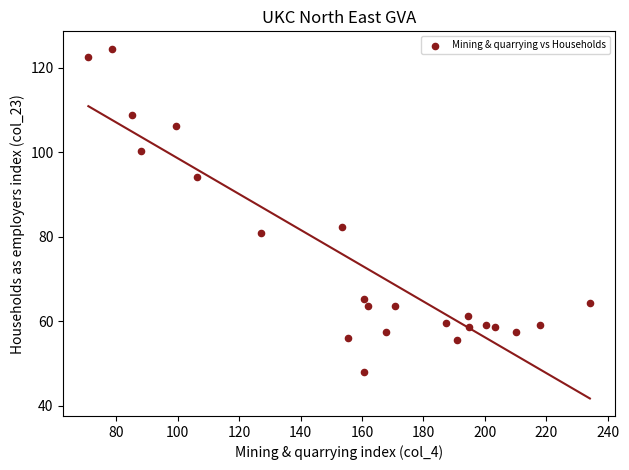

What is the range of Y values (max minus min)?

76.6